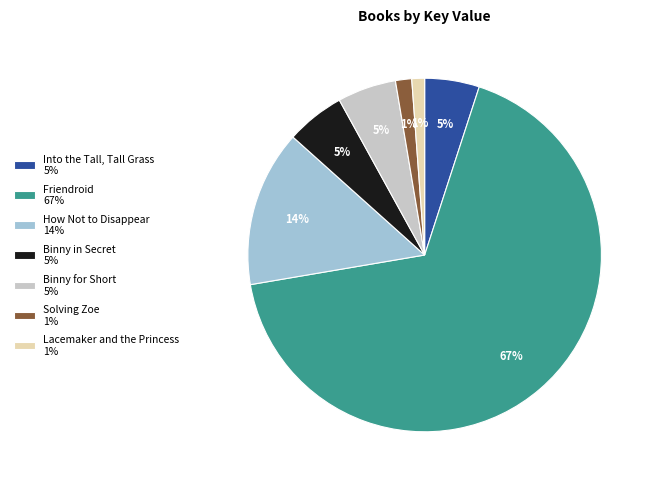

True or false: Into the Tall, Tall Grass accounts for 15% of the total.

False